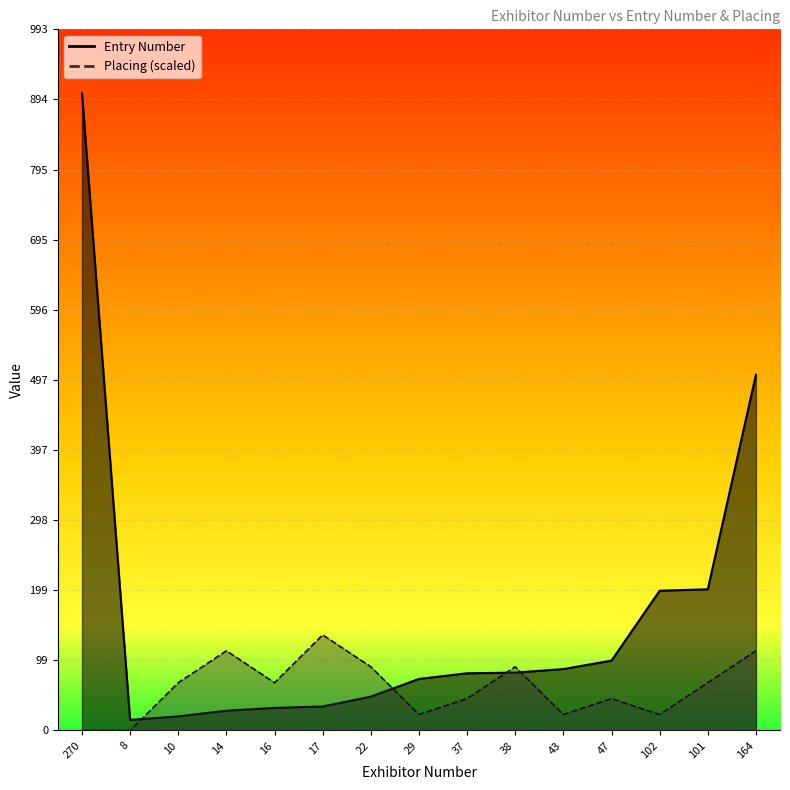

After their last crossing, which series has the higher values: Placing or Entry Number?

Entry Number